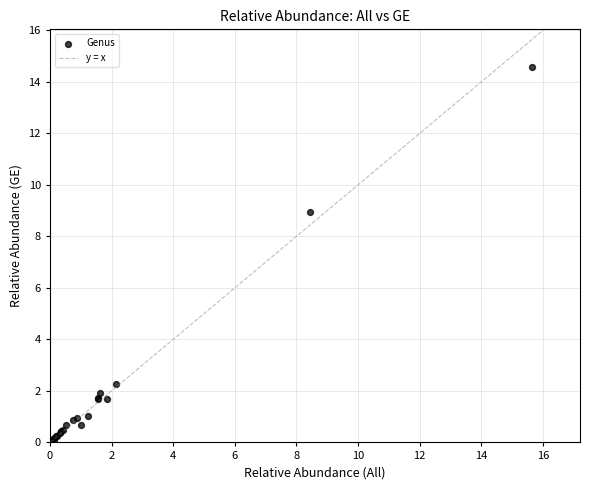

What Y value in the scatter plot is closest to 7?

8.9